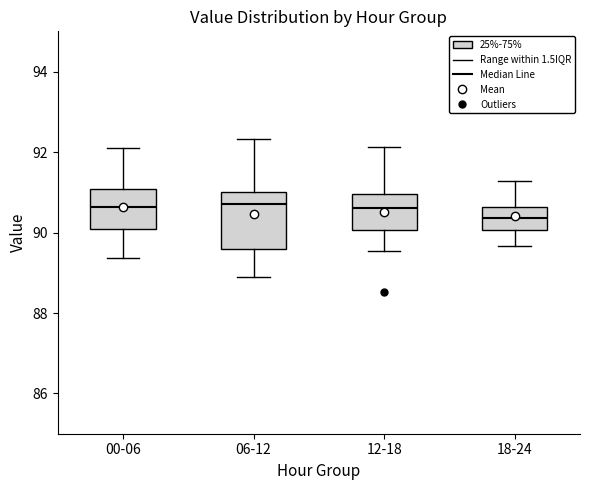

Where is the upper edge of the box for 00-06 on the y-axis? The values are not printed on the chart, so give them approximately, as read against the axis.

91.0